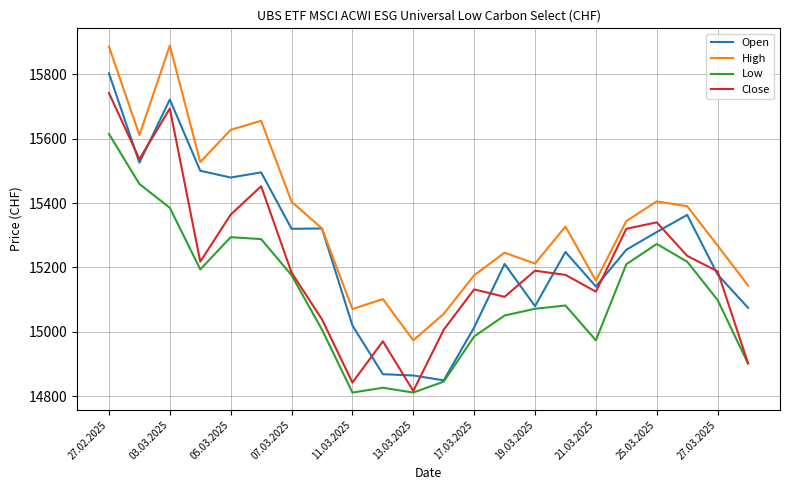

True or false: Low and High intersect in this chart.

False